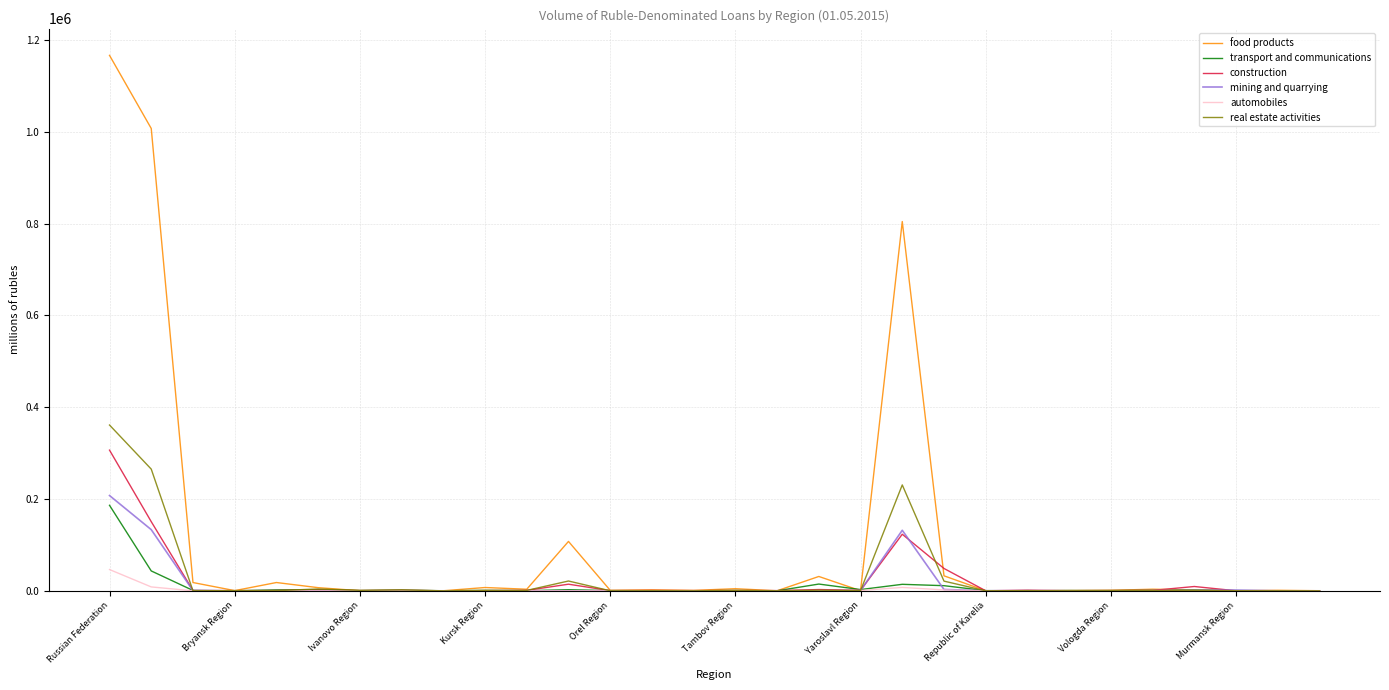

Which series has the largest total across all categories?

food products